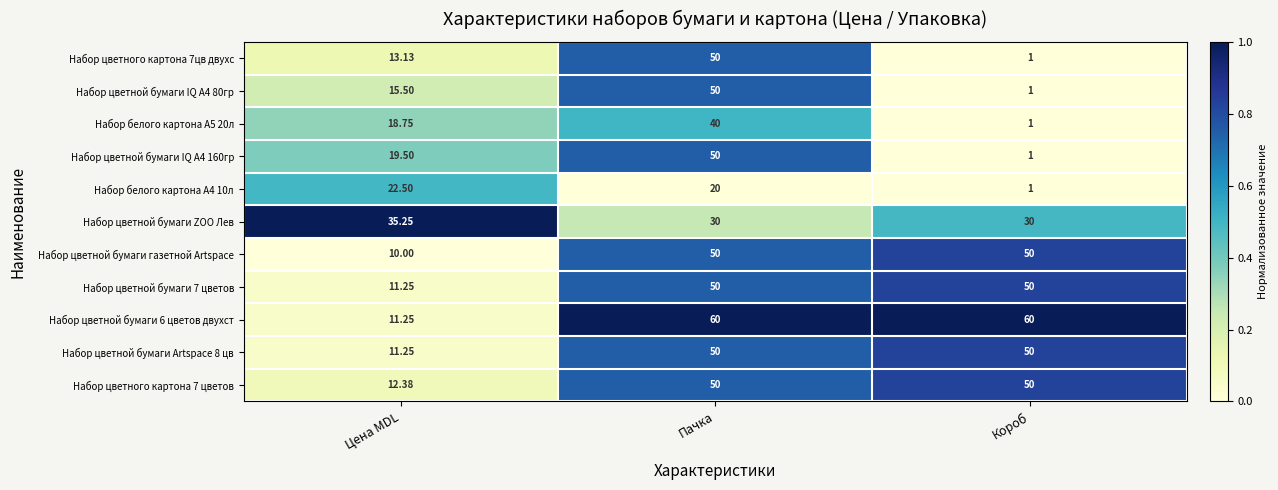

At which category is the sum across all series the highest?

Пачка